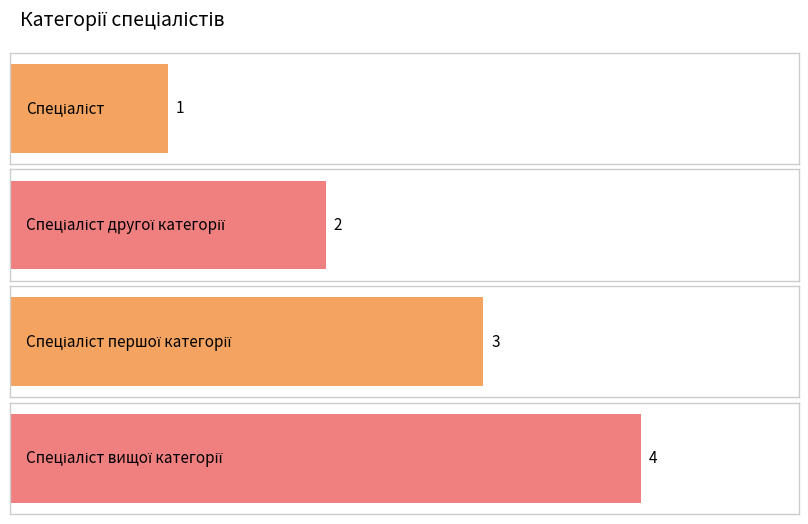

Which label corresponds to the largest value in the chart?

Спеціаліст вищої категорії